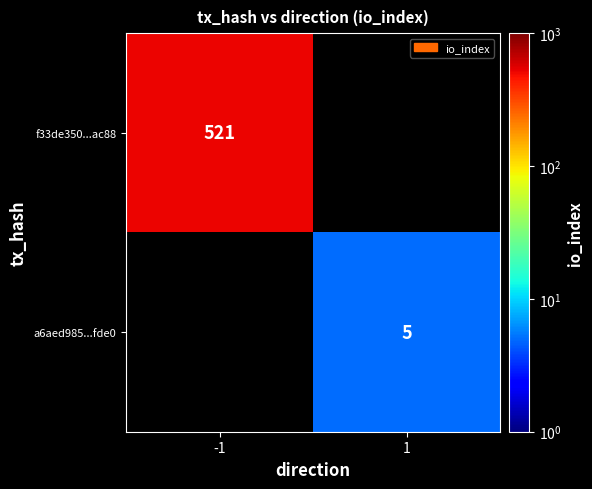

Is it true that f33de350...ac88 equals 250 at -1?

False